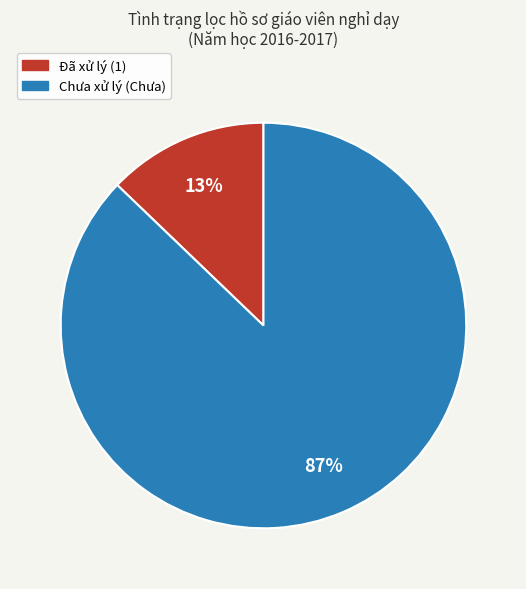

To the nearest percent, what is the difference between the largest and smallest slice percentages?

74%